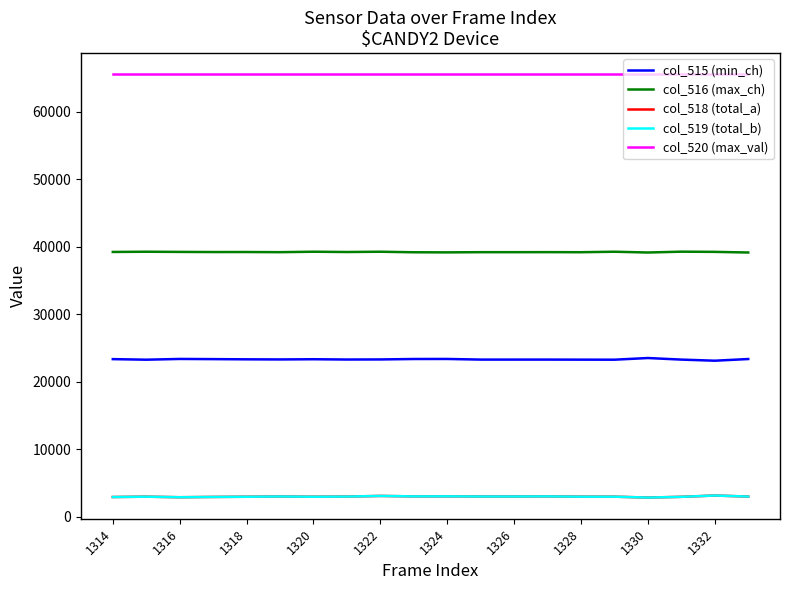

Which series has the largest total across all categories?

col_520 (max_val)